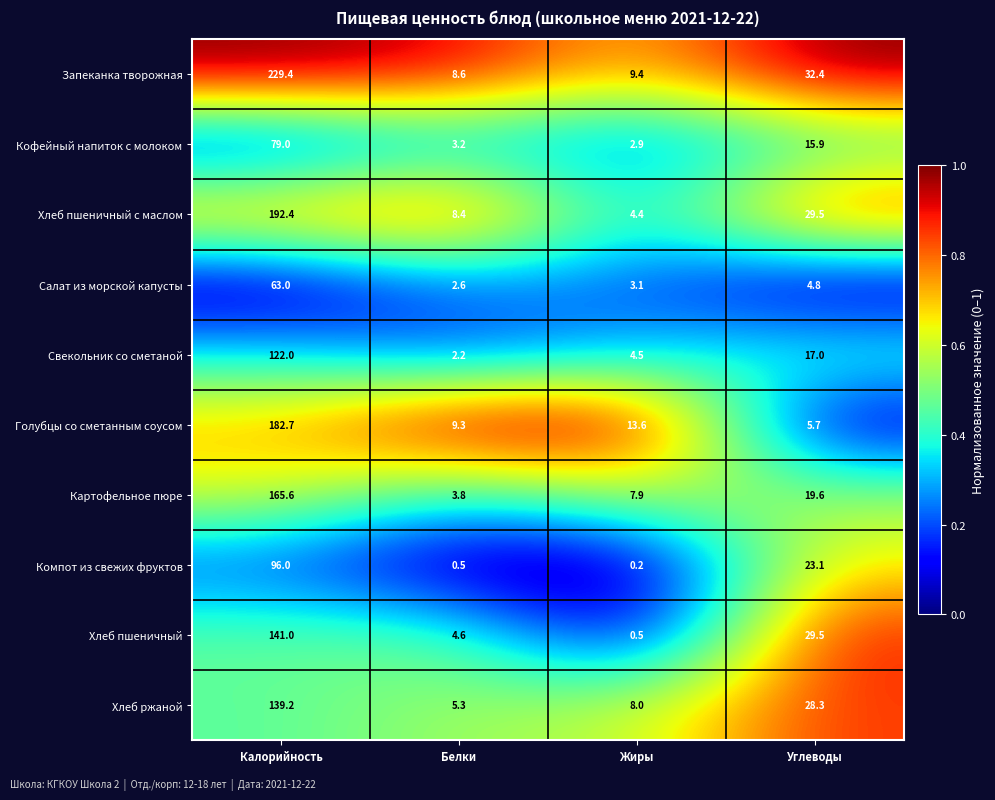

At Жиры, list the series in order from largest to smallest.

Голубцы со сметанным соусом, Запеканка творожная, Хлеб ржаной, Картофельное пюре, Свекольник со сметаной, Хлеб пшеничный с маслом, Салат из морской капусты, Кофейный напиток с молоком, Хлеб пшеничный, Компот из свежих фруктов